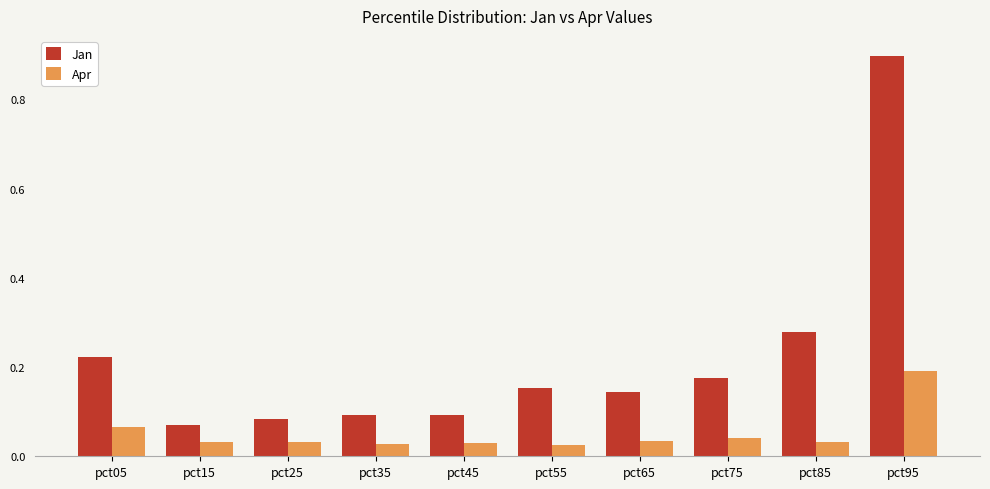

How many categories are shown in the chart?

10